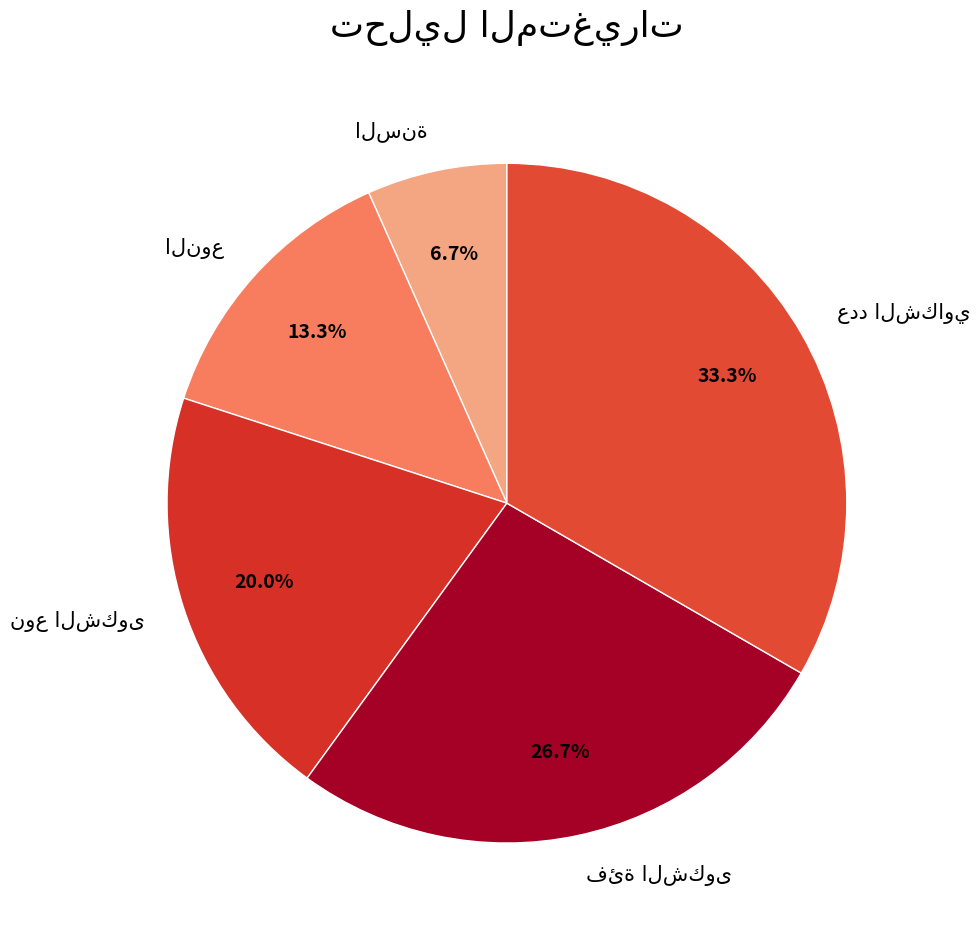

Is there a majority slice in this chart?

No